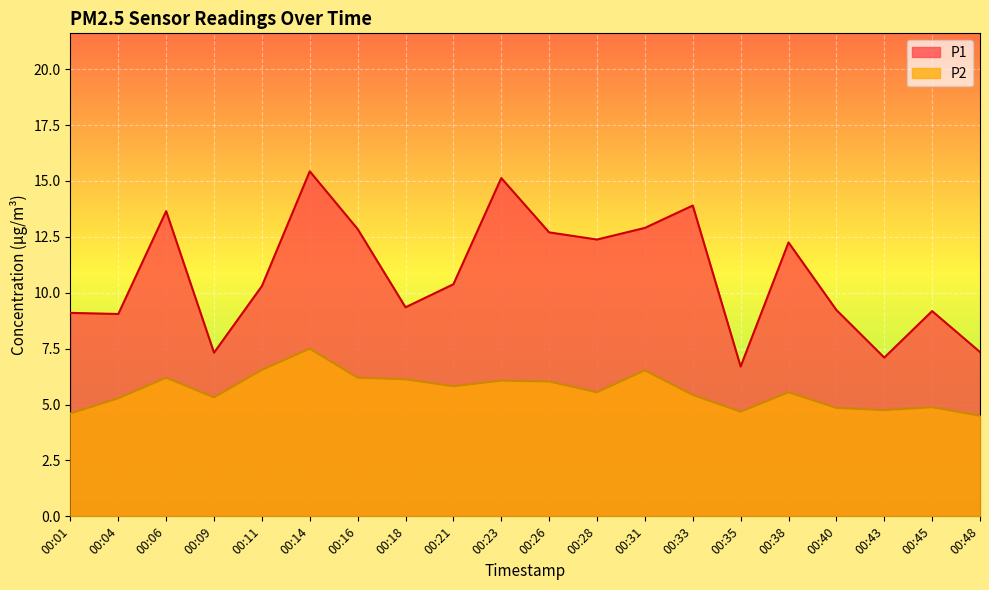

The value of P1 at 00:06 is 13.7. True or false?

True